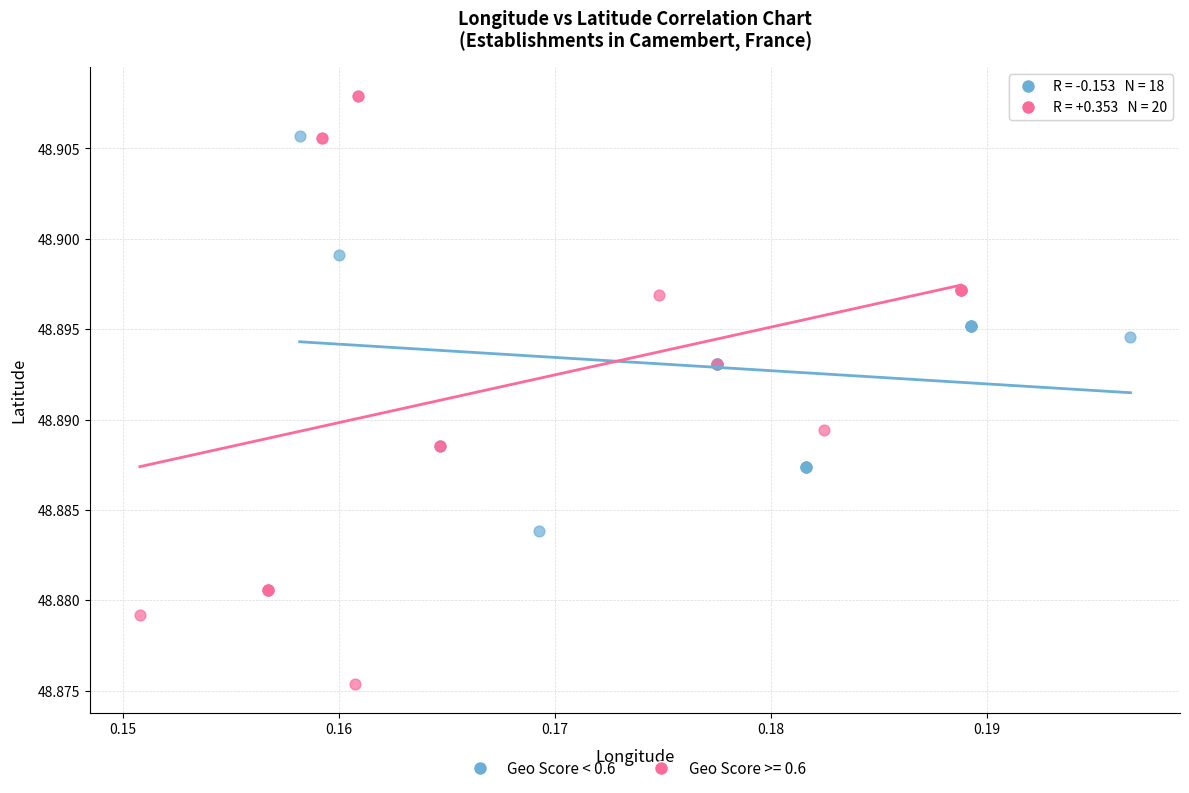

Which series has the largest Y range (max minus min)?

Geo Score >= 0.6